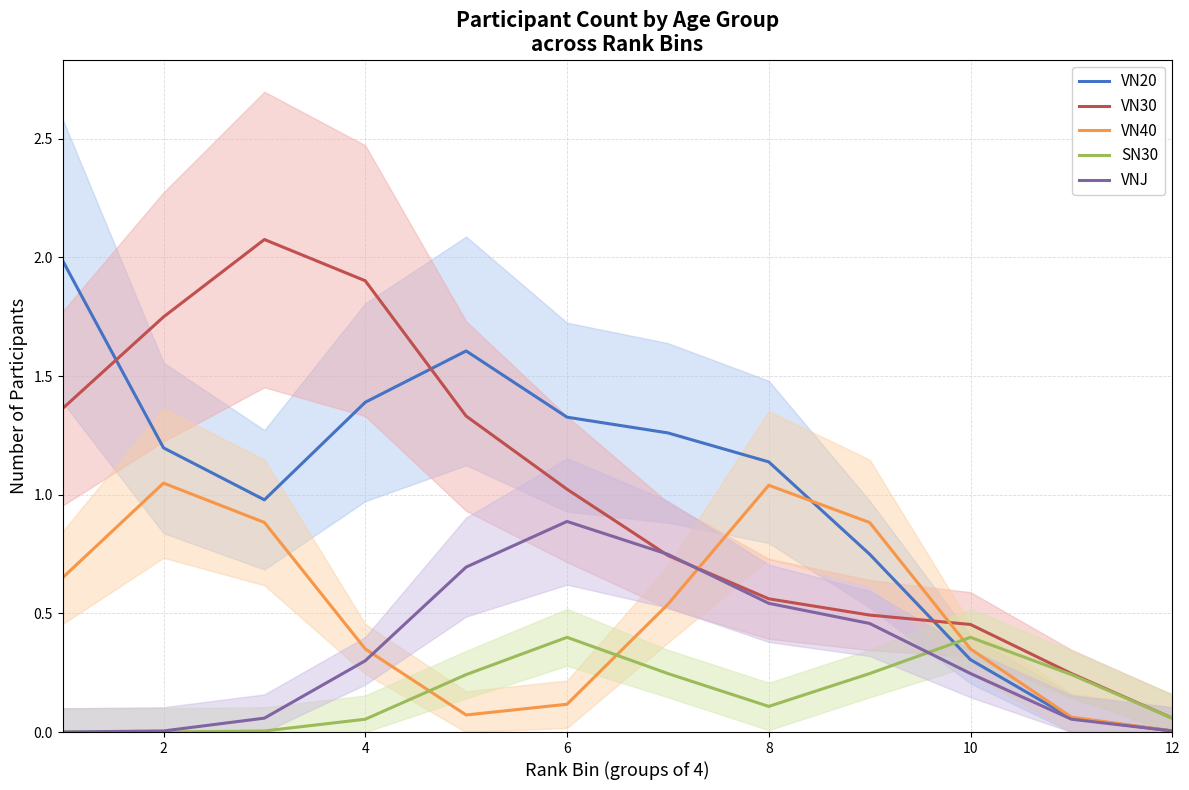

How many interior local valleys does the SN30 series have?

1